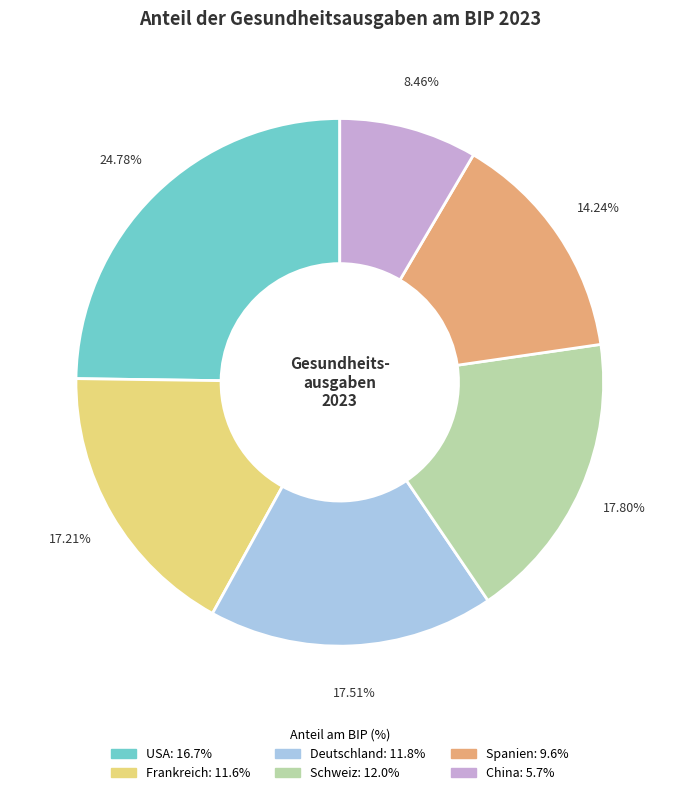

Between Frankreich and USA, which is larger?

USA